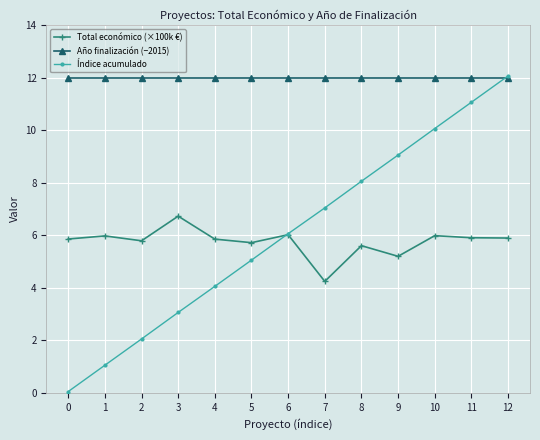

Is it true that Total económico (×100k €) equals 5.9 at 11?

True